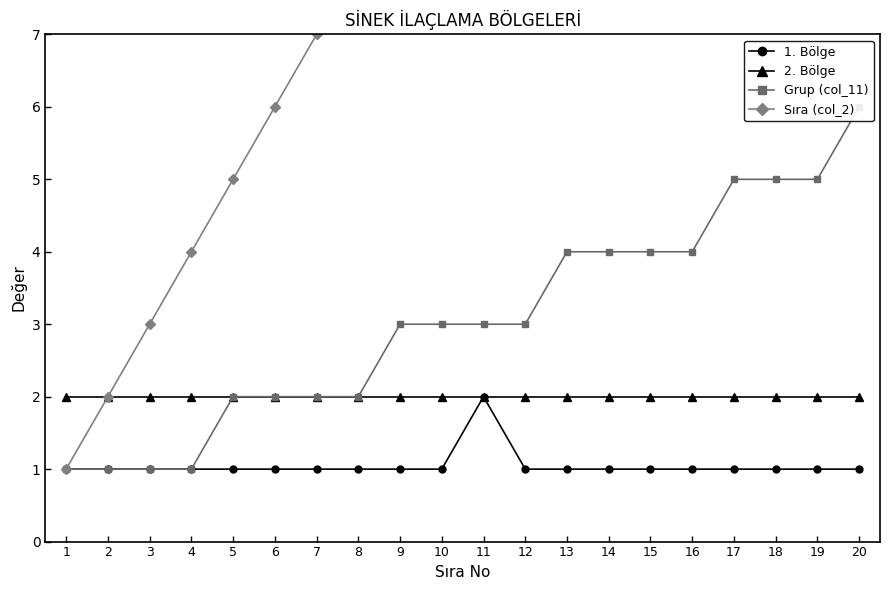

What are all the series names shown in the legend?

1. Bölge, 2. Bölge, Grup (col_11), Sıra (col_2)